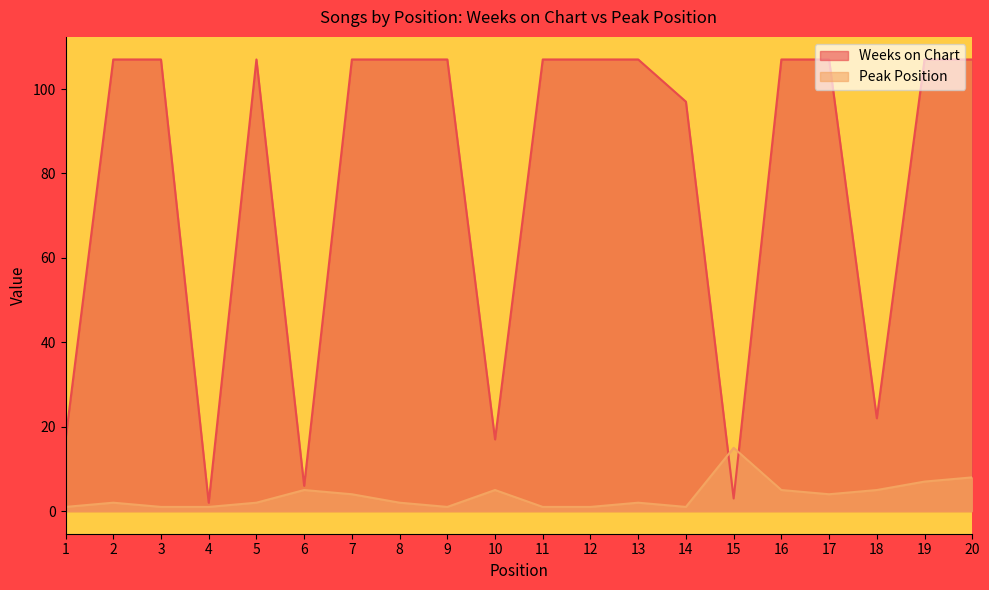

Rank the categories by Peak Position value from lowest to highest.

1, 3, 4, 9, 11, 12, 14, 2, 5, 8, 13, 7, 17, 6, 10, 16, 18, 19, 20, 15